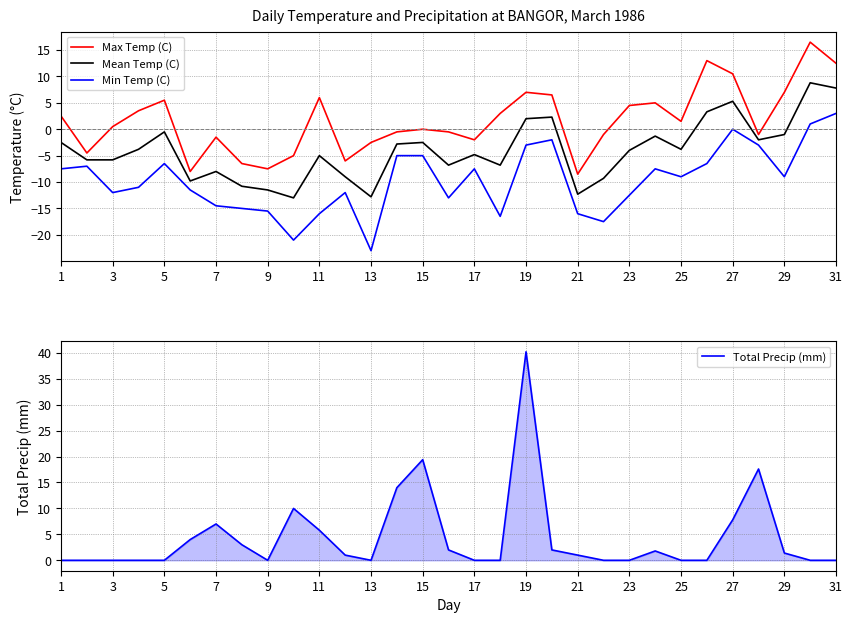

True or false: Min Temp (C) and Mean Temp (C) intersect in this chart.

False